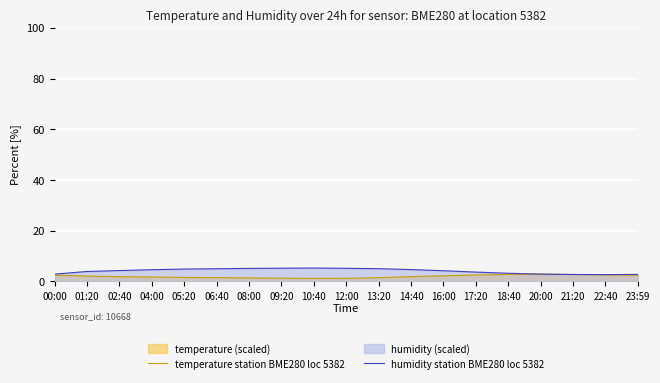

True or false: temperature station BME280 loc 5382 and humidity station BME280 loc 5382 cross at least once.

True